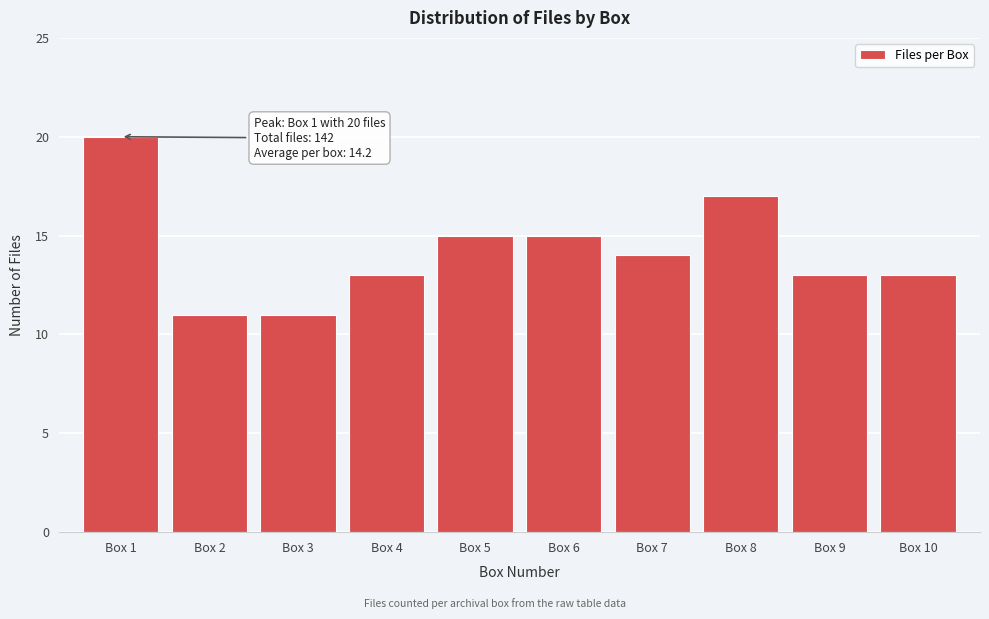

Reading left to right, list all the values displayed in this chart.

20	11	11	13	15	15	14	17	13	13